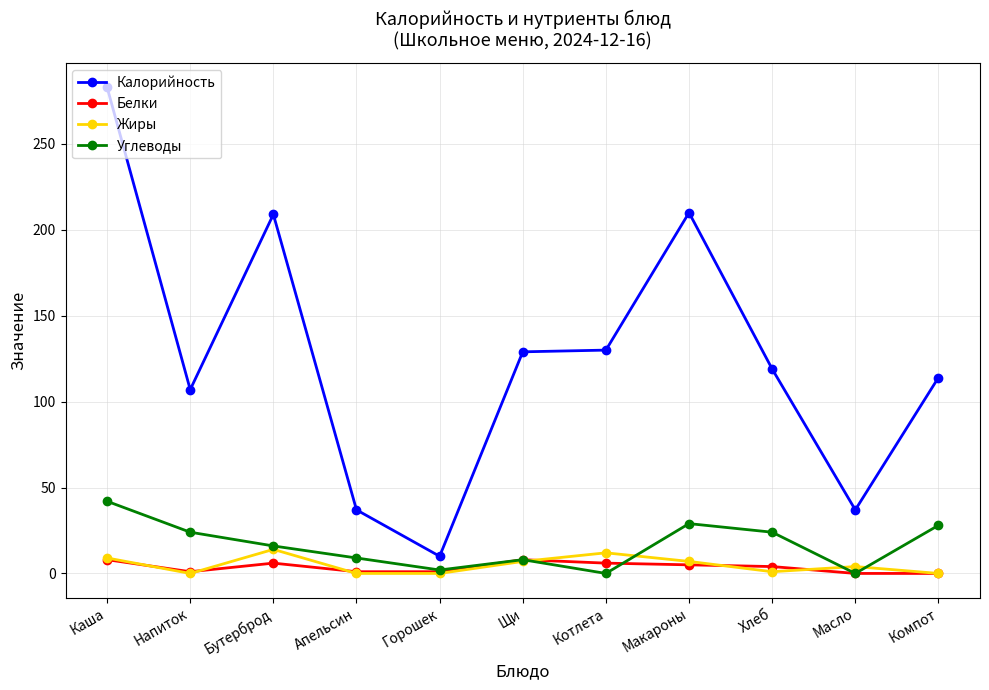

At which category does the chart reach its peak across all series?

Каша